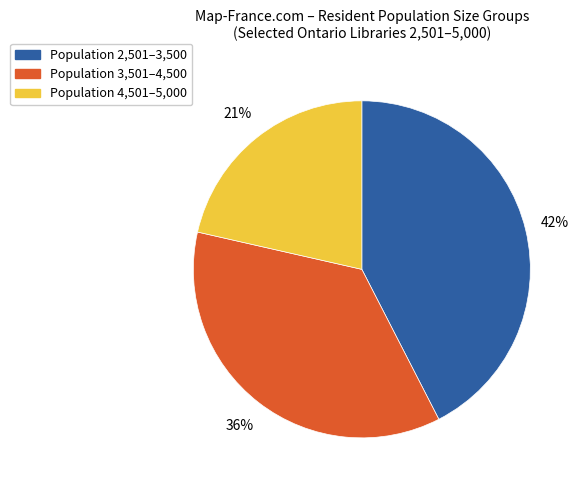

To the nearest percent, what is the difference between the largest and smallest slice percentages?

21%